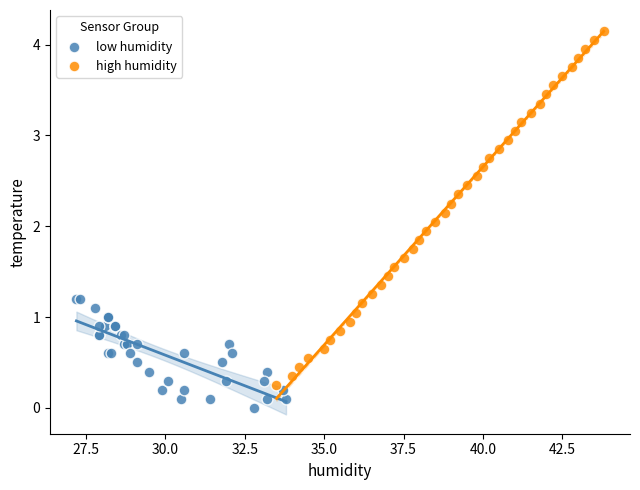

Which series reaches the minimum Y coordinate?

low humidity